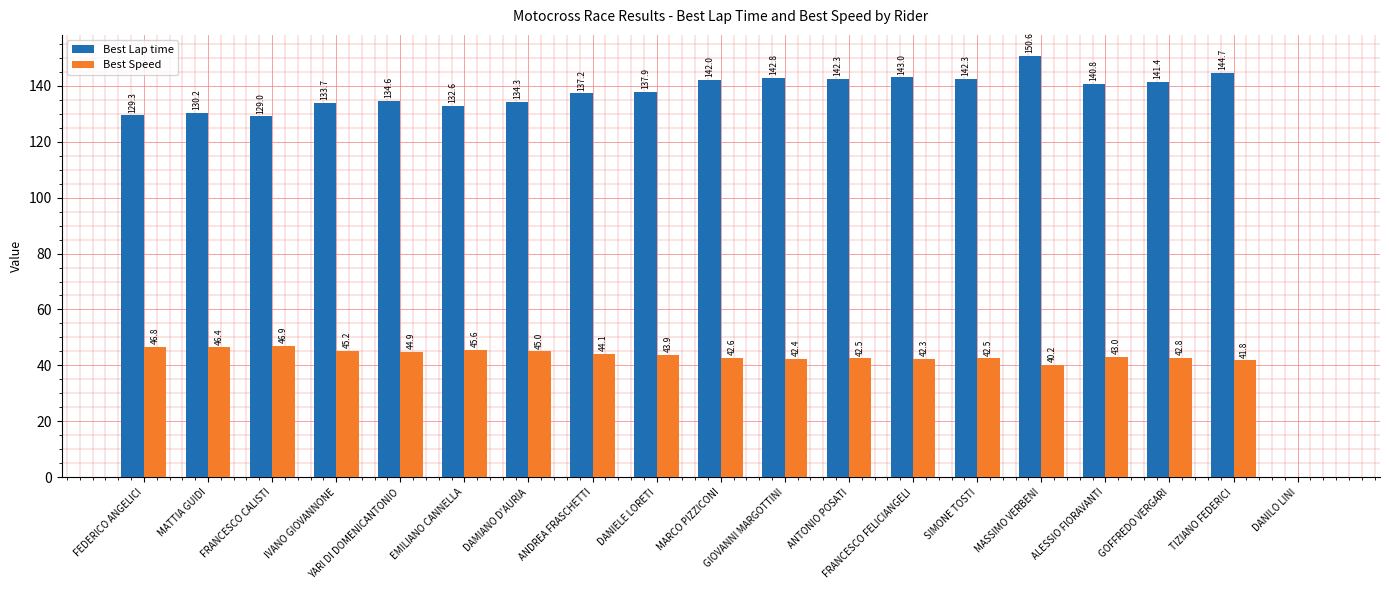

What is the sum of the Best Lap time values at FRANCESCO CALISTI and YARI DI DOMENICANTONIO?

263.6